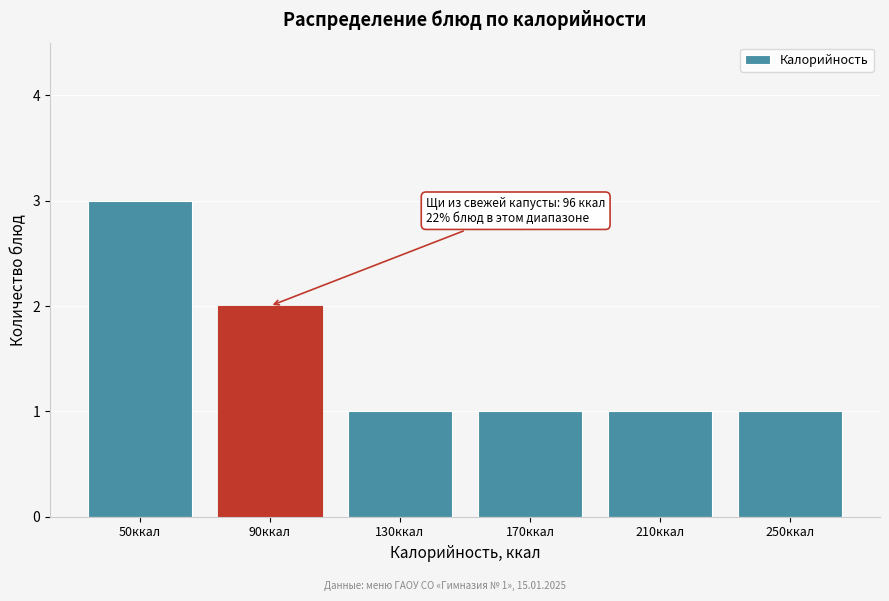

Reading left to right, extract all data points from this chart.

3	2	1	1	1	1